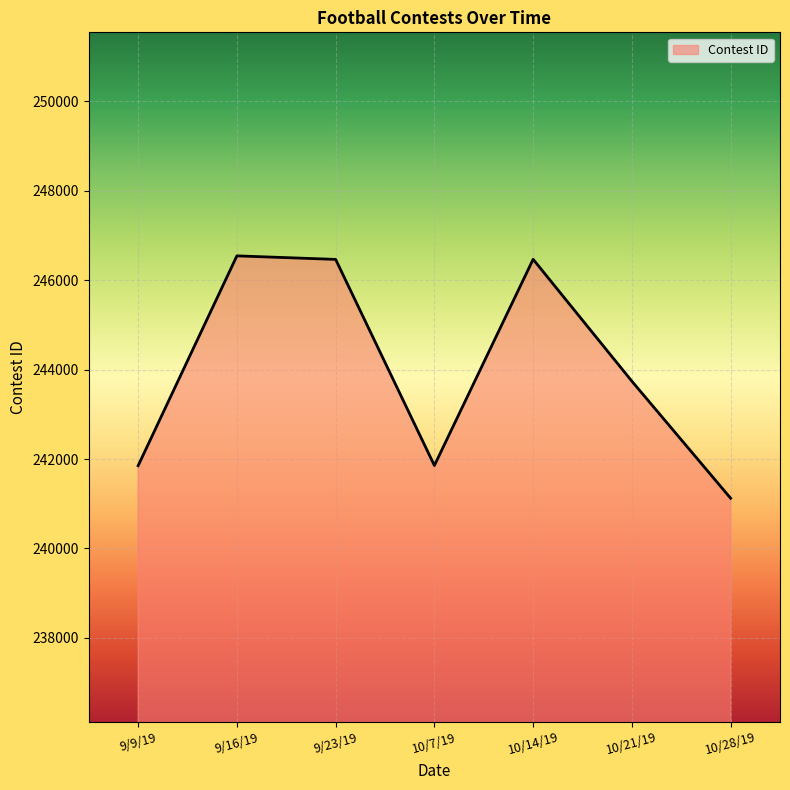

Does the chart display data point markers on the line(s)?

No